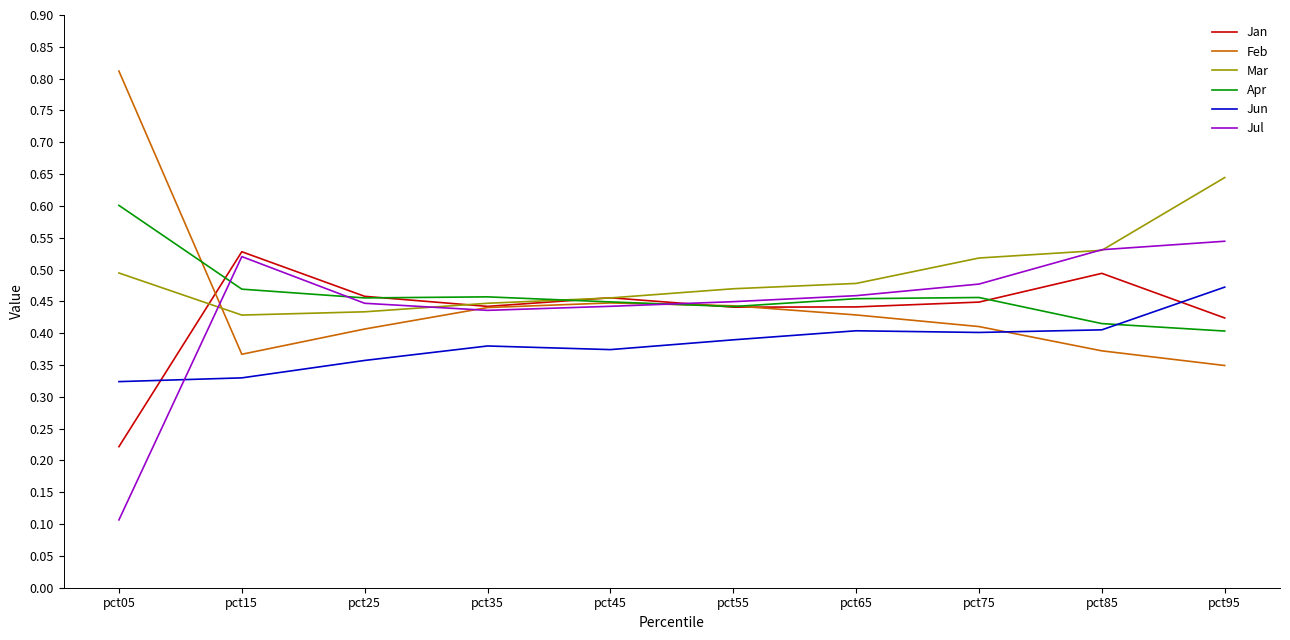

Between pct55 and pct95, which series saw the biggest shift?

Mar